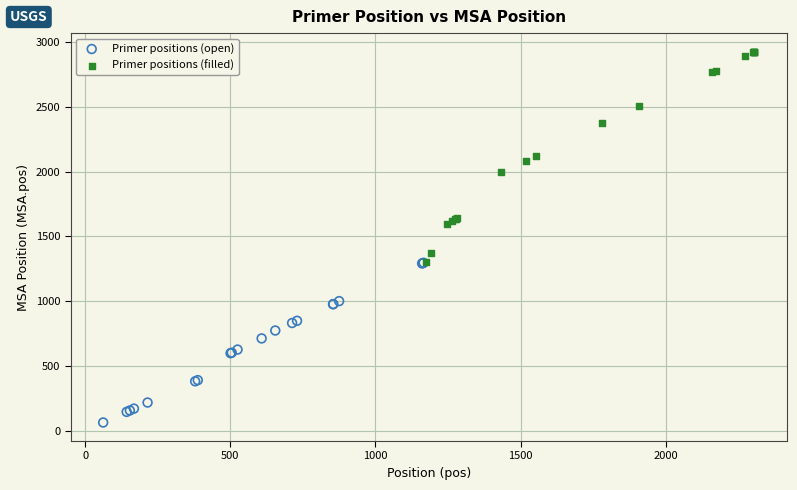

Which series has the largest Y range (max minus min)?

Primer positions (filled)